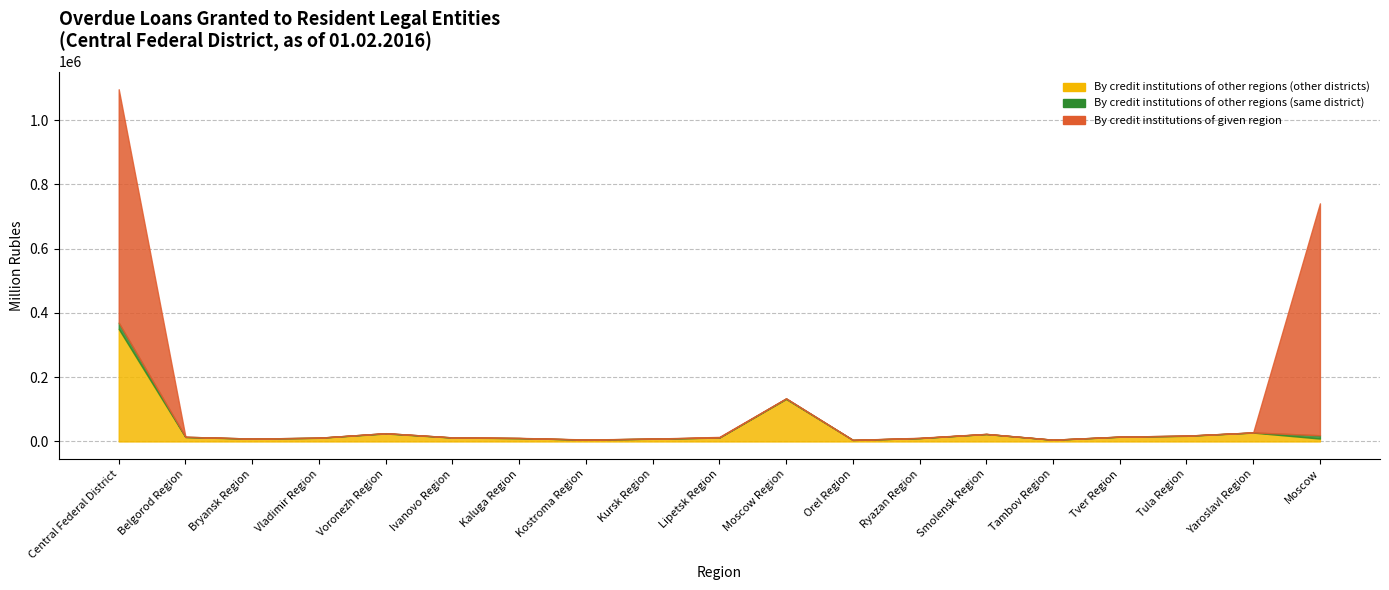

True or false: By credit institutions of other regions (same district) has more than 0 points higher than both neighbors.

True